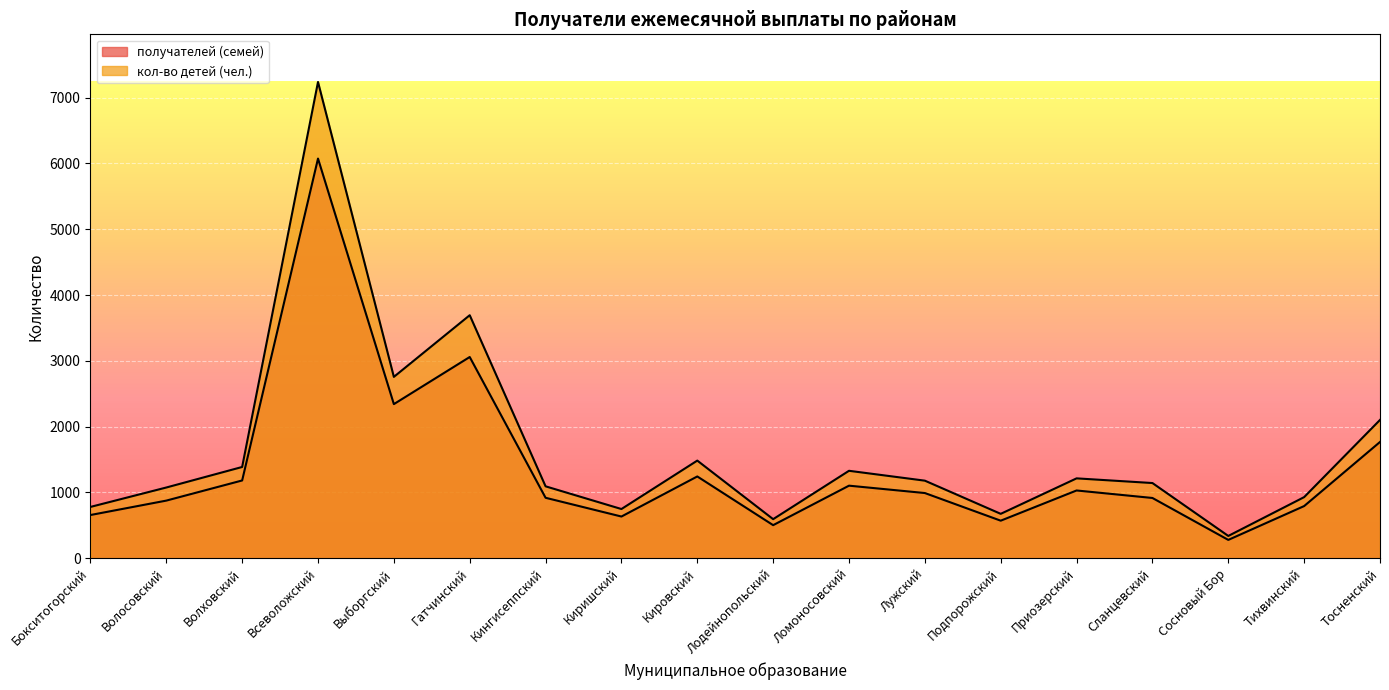

What position from the right is Тосненский?

1